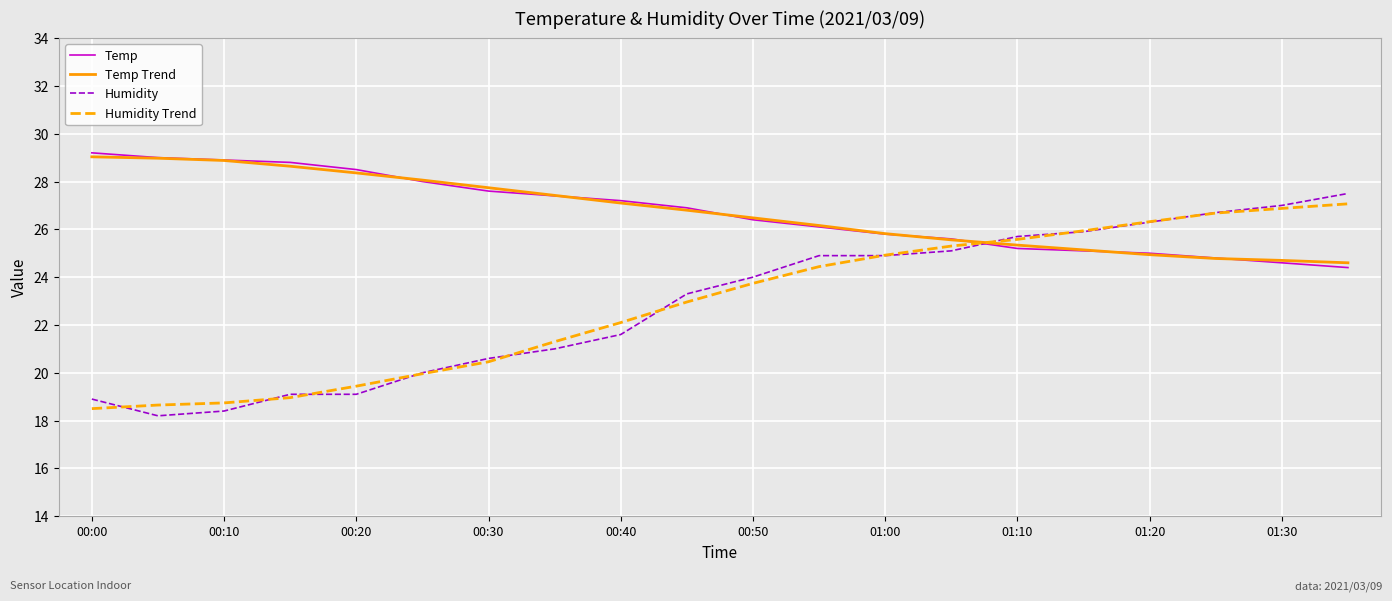

Which series has the widest spread of values?

Humidity